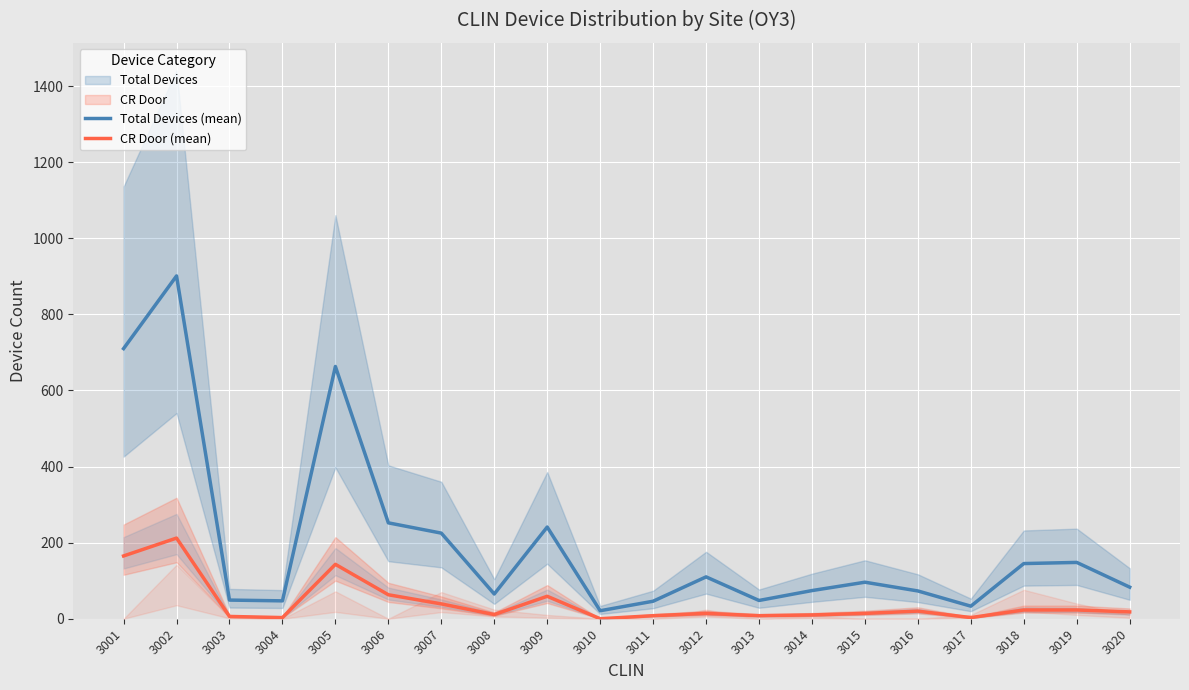

What is the difference between the second highest and minimum values in the CR Door (mean) series?

165